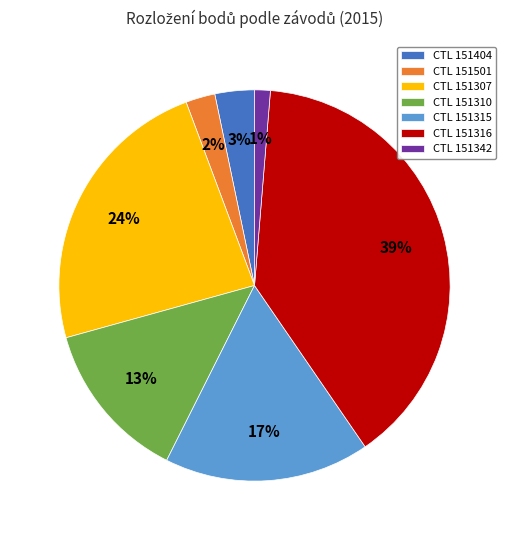

Is the sum of CTL 151404 and CTL 151307 greater than half?

No